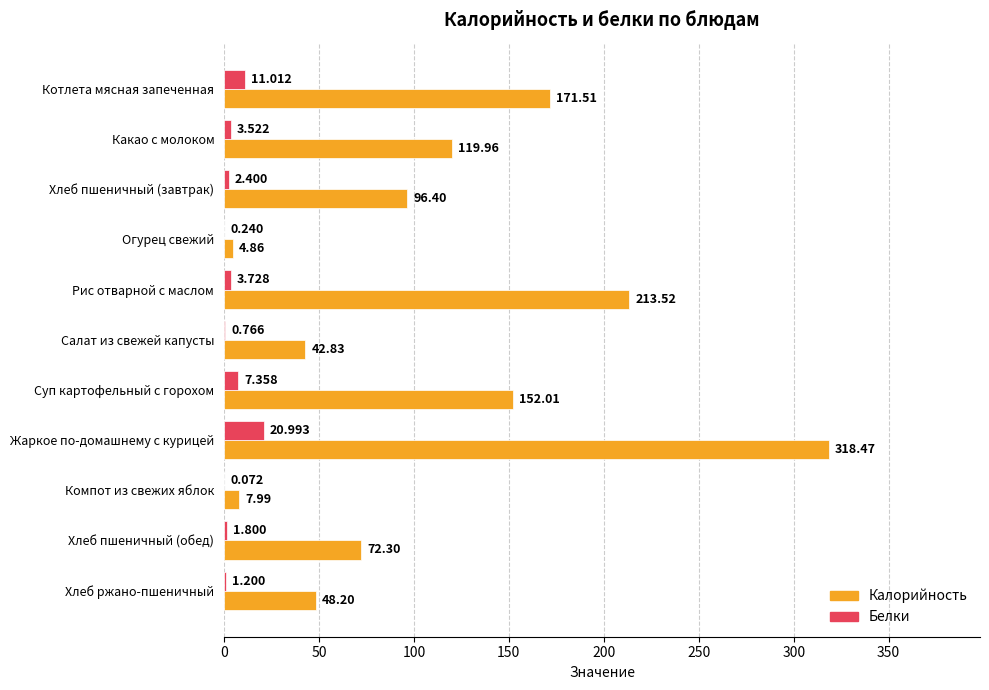

At which label is Белки closest to 10?

Котлета мясная запеченная